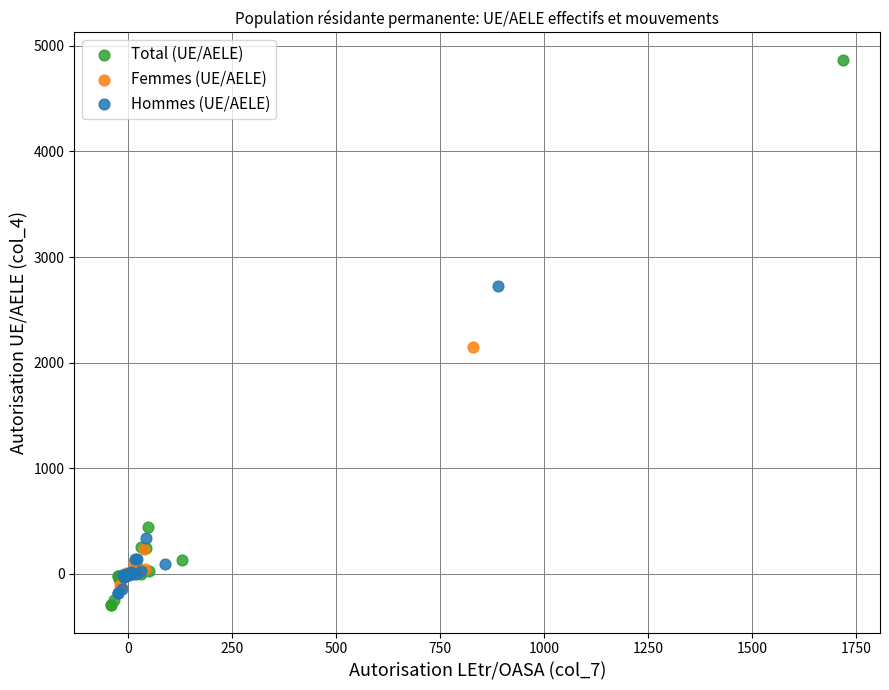

Which series has the largest Y range (max minus min)?

Total (UE/AELE)